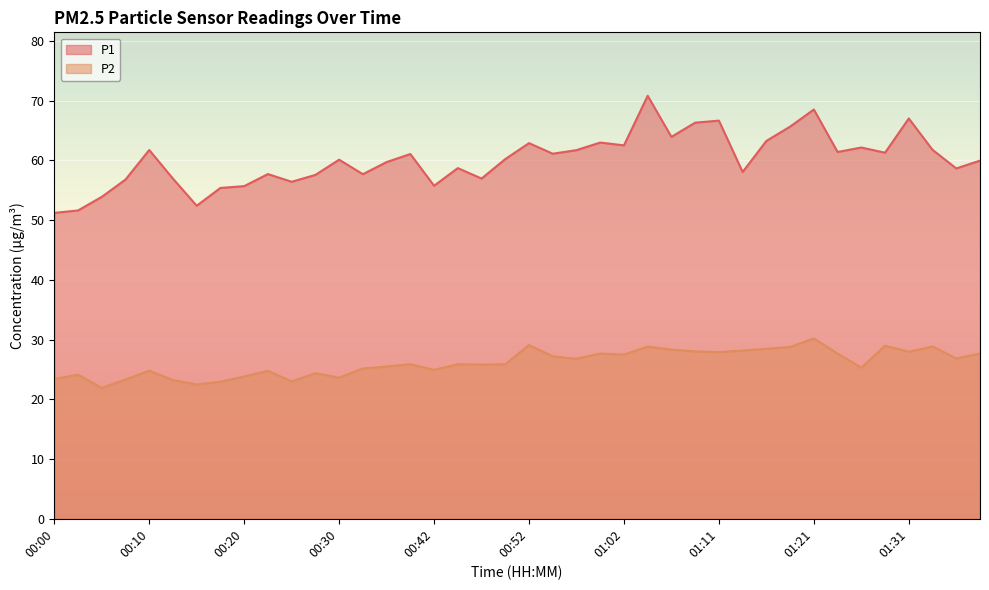

Is the value of P2 at 00:22 greater than the value of P1 at 00:20?

No